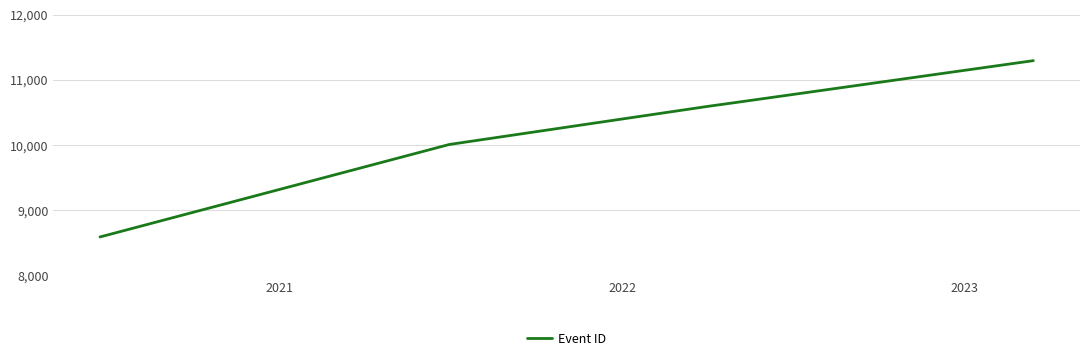

How many values are below 10591?

2